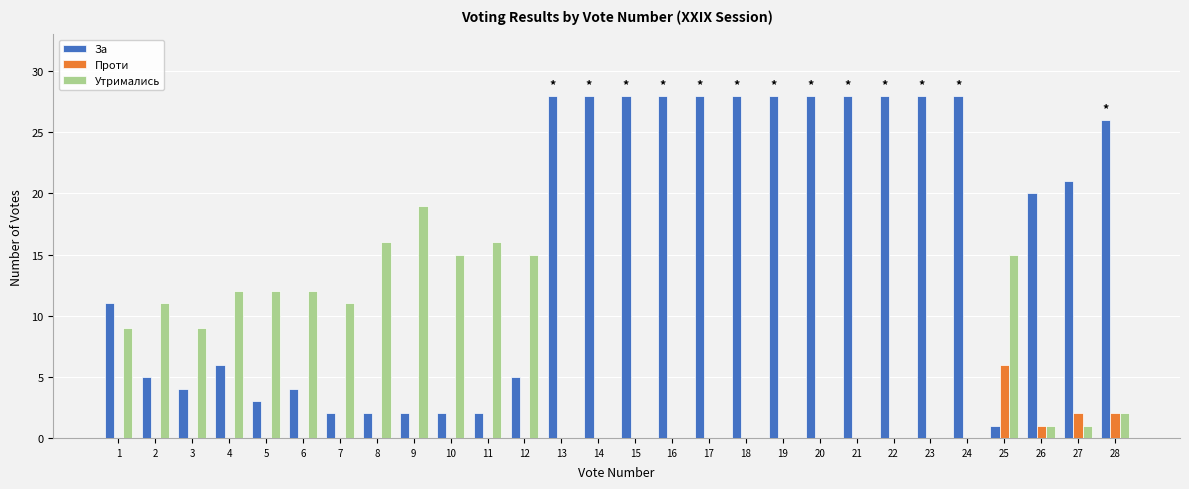

True or false: За has a value of 1 at 25.

True